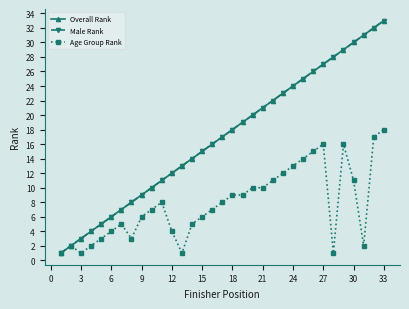

Is this an area chart (filled region under the line)?

No